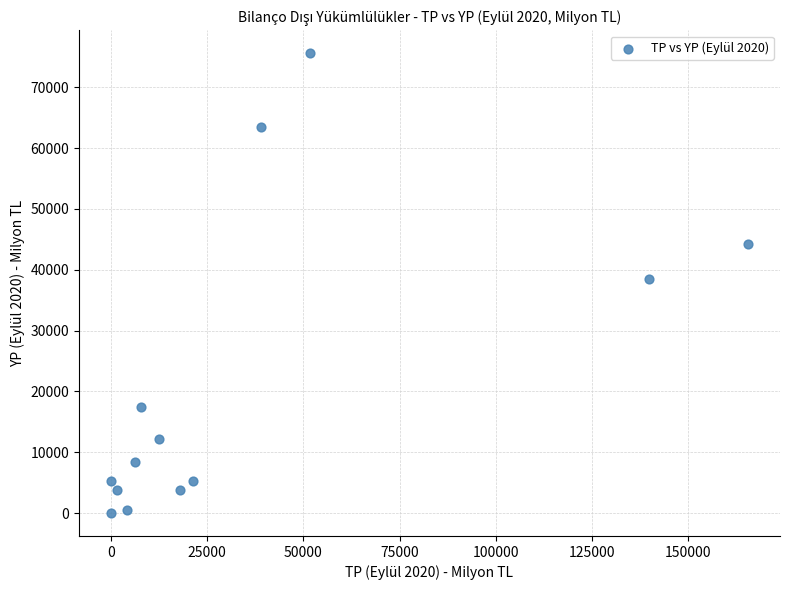

What is the range of Y values (max minus min)?

75573.1